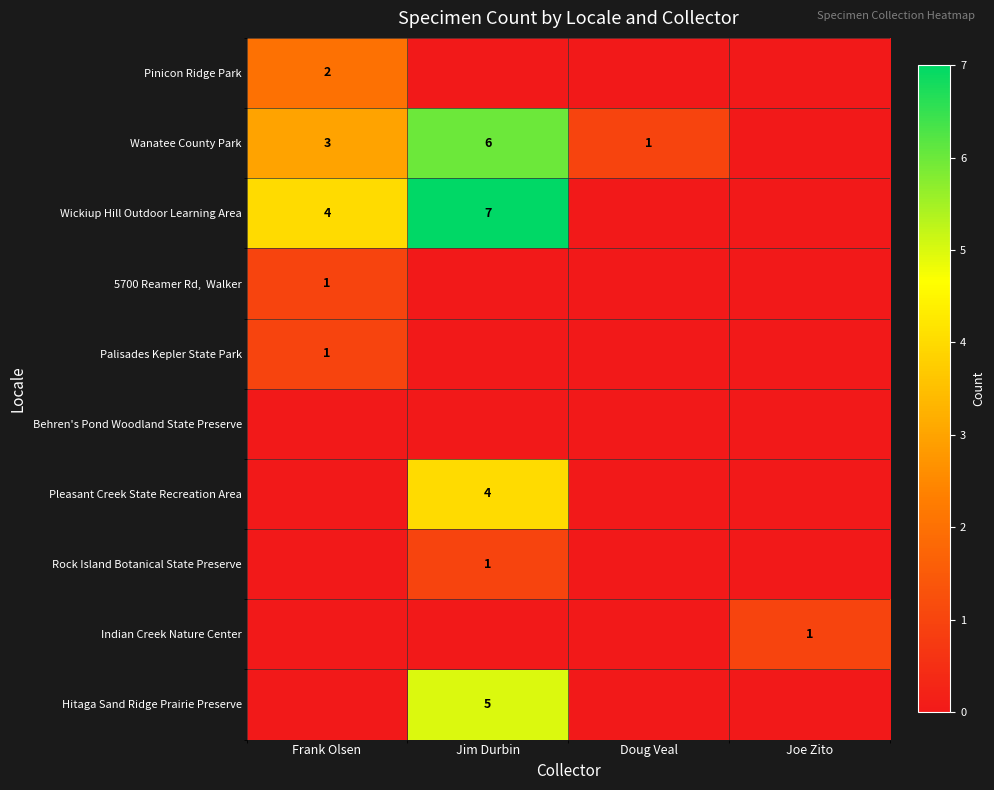

The Wanatee County Park series shows 4 at Frank Olsen. True or false?

False